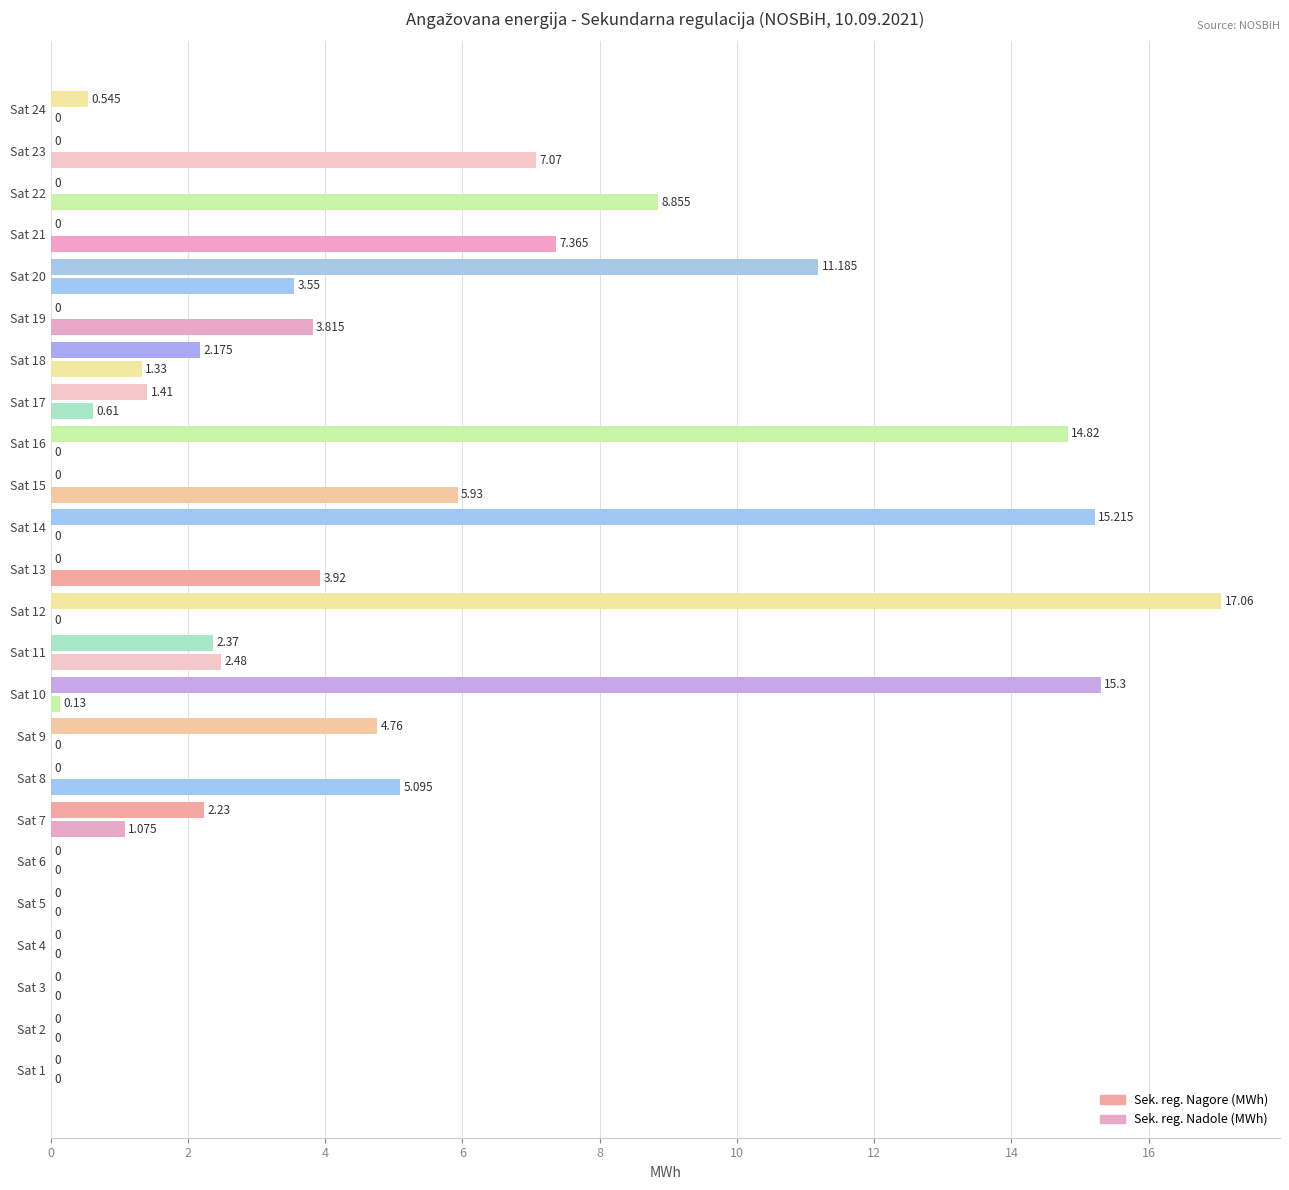

What is the difference between the maximum and minimum values in the Sek. reg. Nadole (MWh) series?

17.1